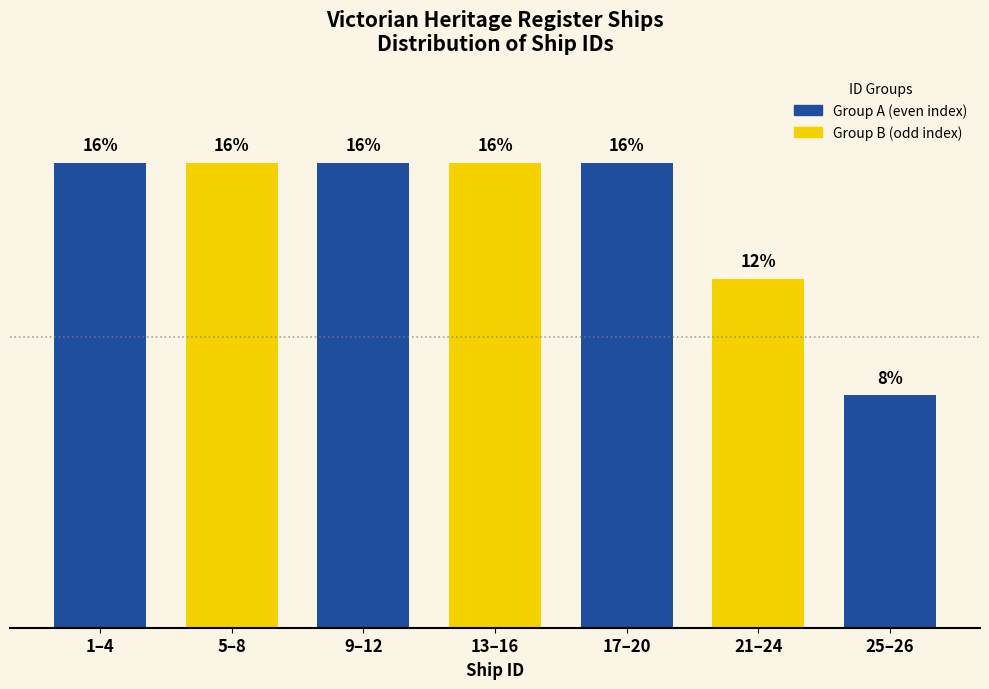

What is the label of the 7th bar from the left?

25–26